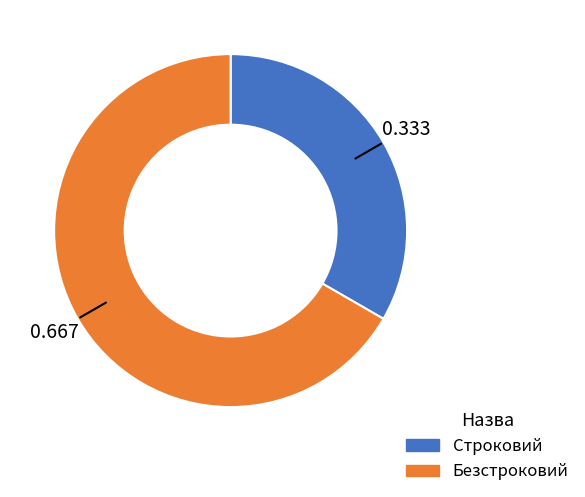

Combined, do Безстроковий and Строковий account for over 50%?

Yes